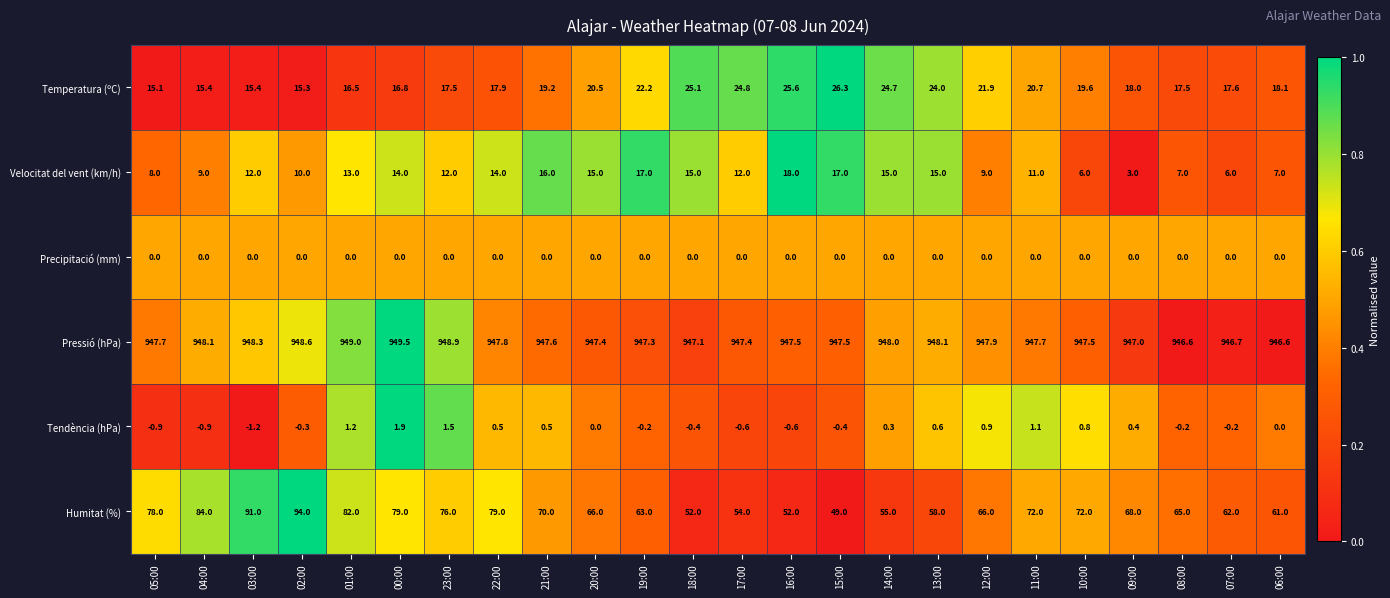

Count the number of categories in the chart.

24